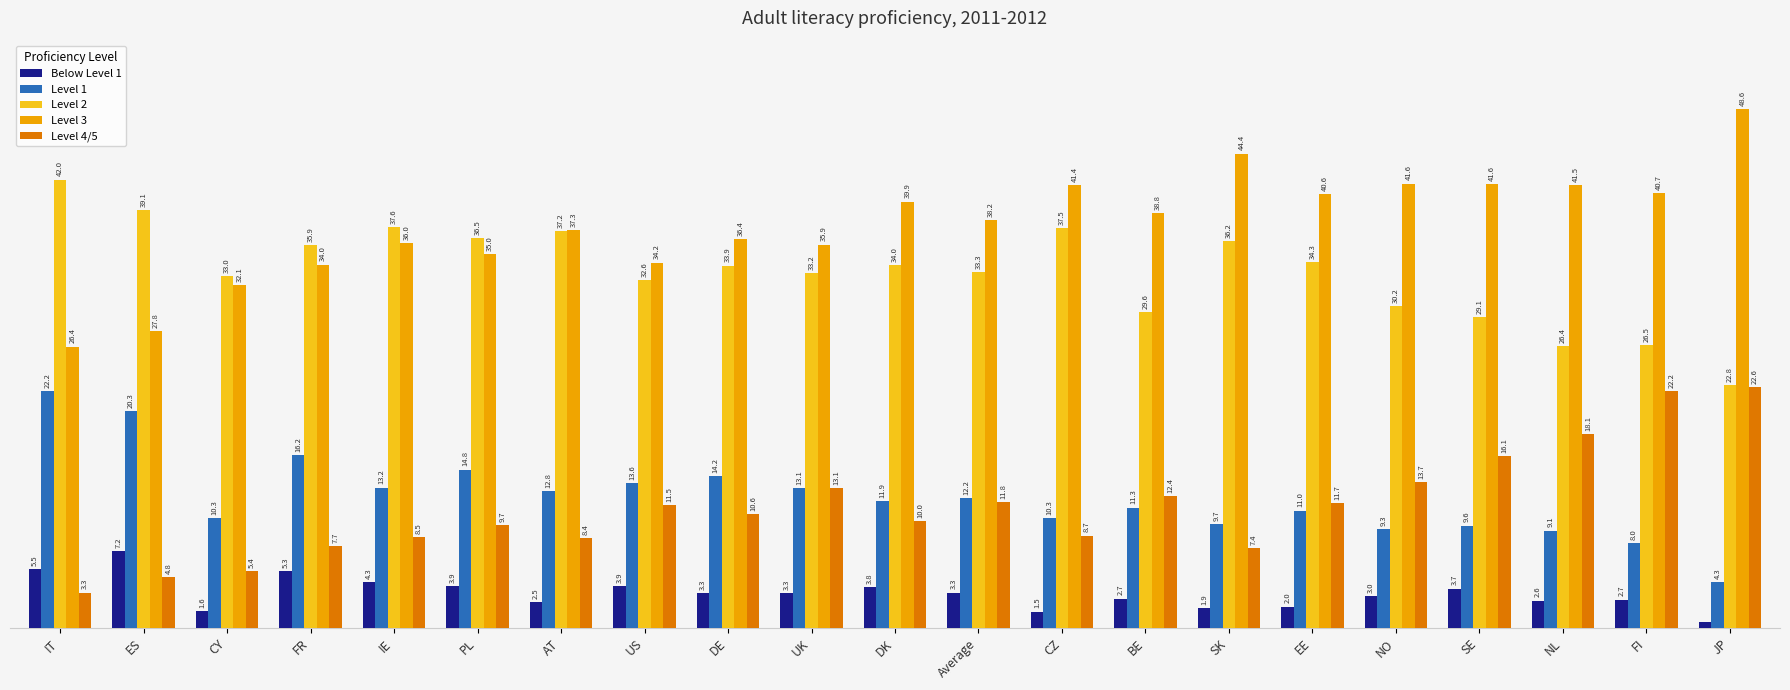

At which category does the chart reach its peak across all series?

JP